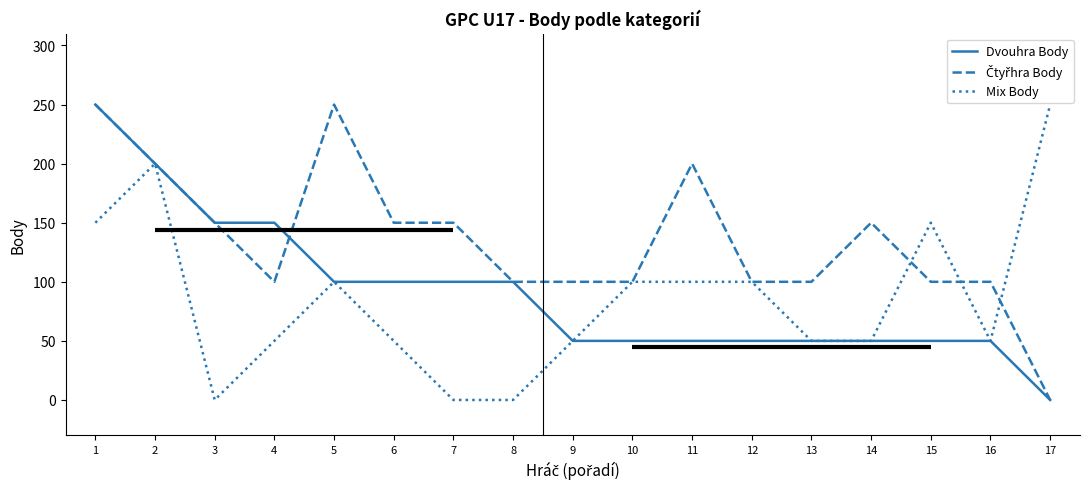

Is it true that Čtyřhra Body equals 100 at 11?

False